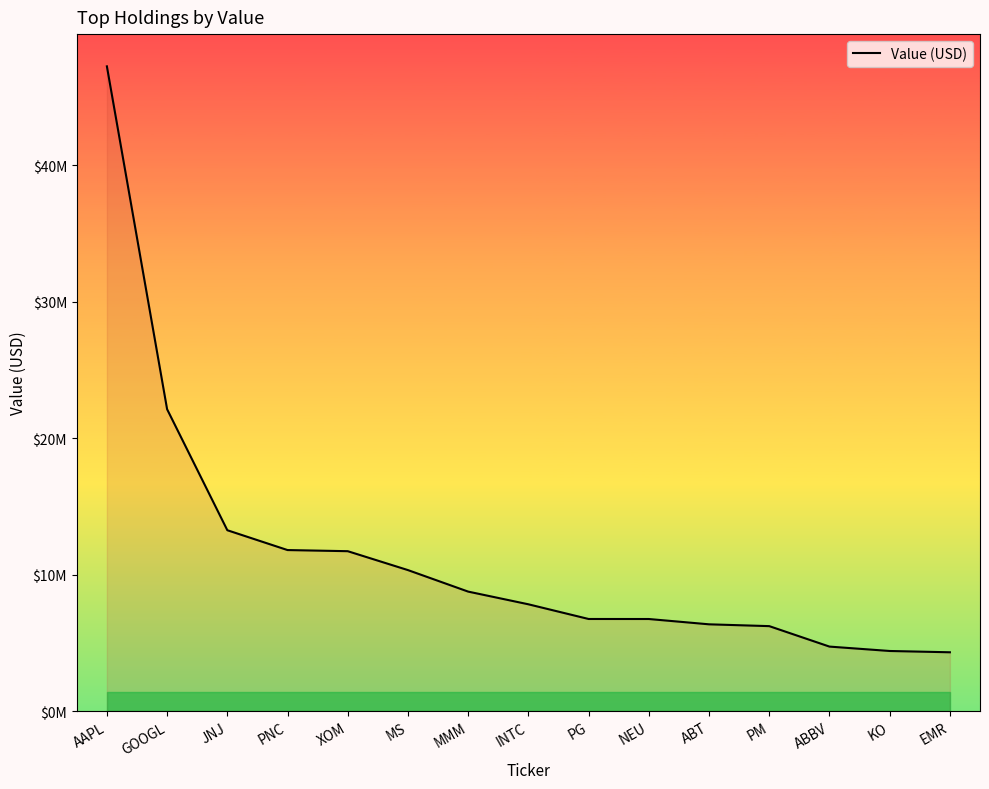

True or false: the data shows 10337000 at MS.

True